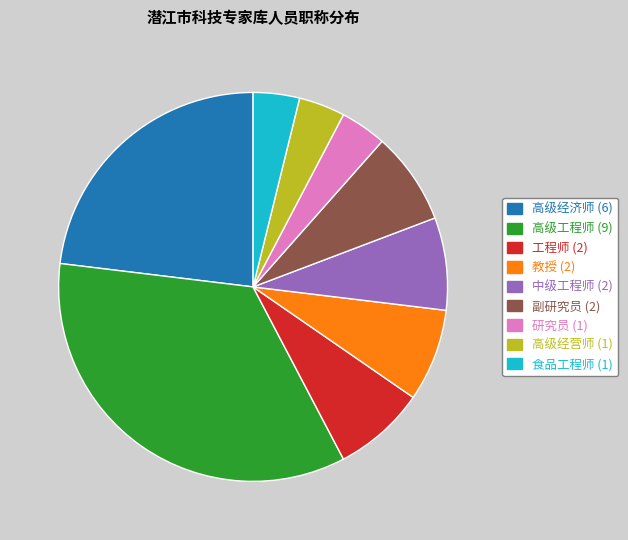

How many slices are in this pie chart?

9